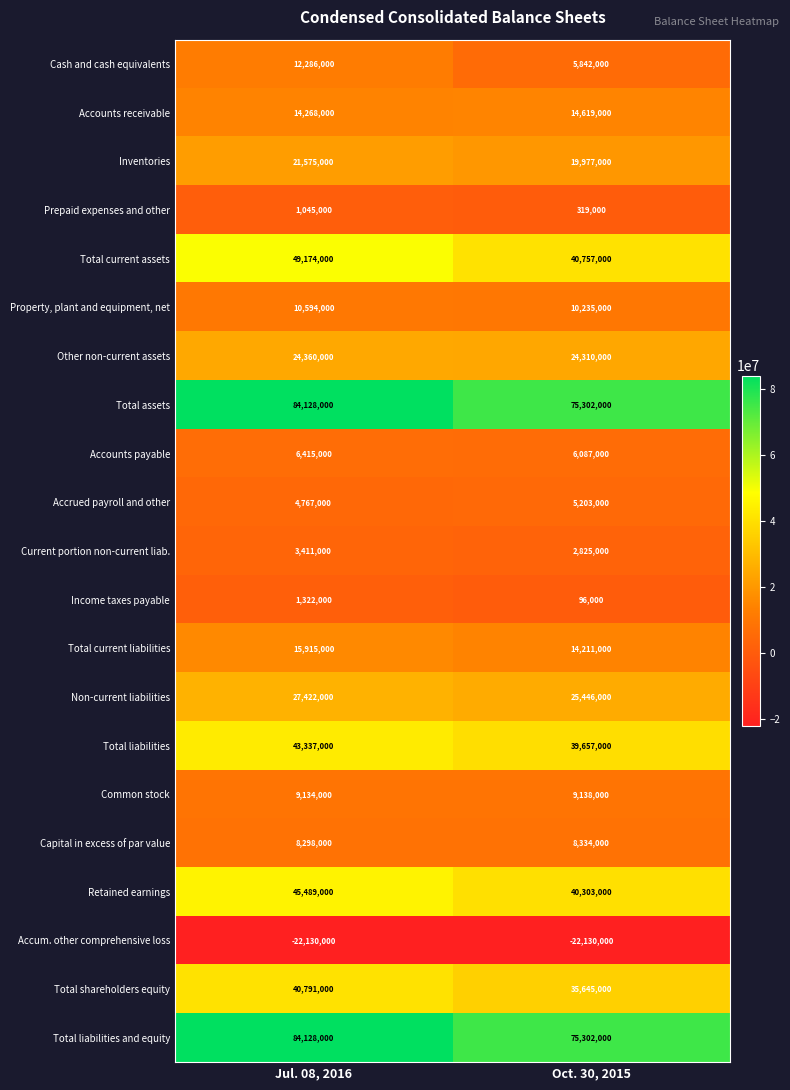

What is the difference between the maximum and minimum values in the Current portion non-current liab. series?

586000